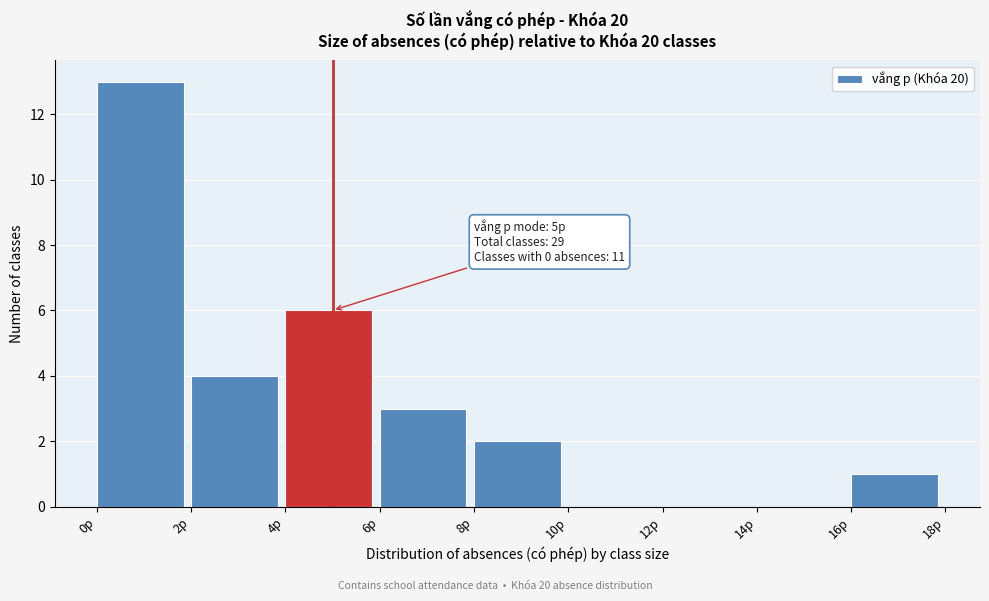

Which range on the x-axis has the tallest bar?

0 to 2